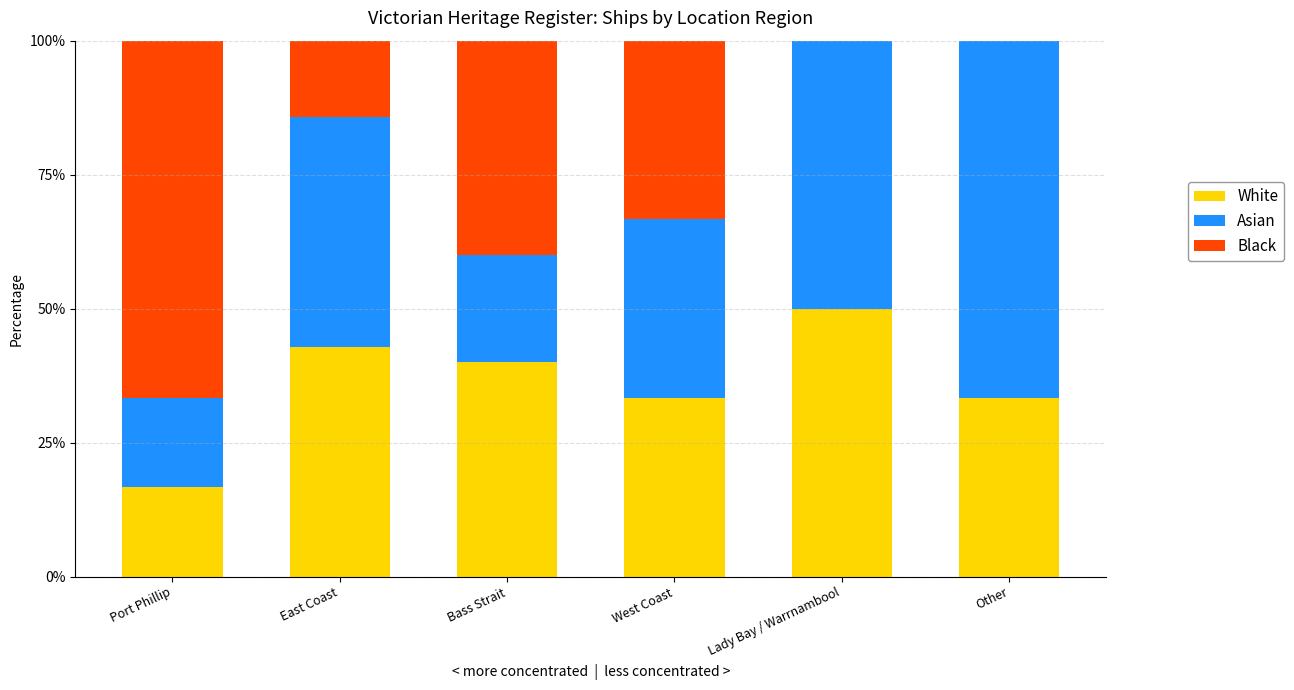

Which category has the highest value in the White series?

Lady Bay / Warrnambool